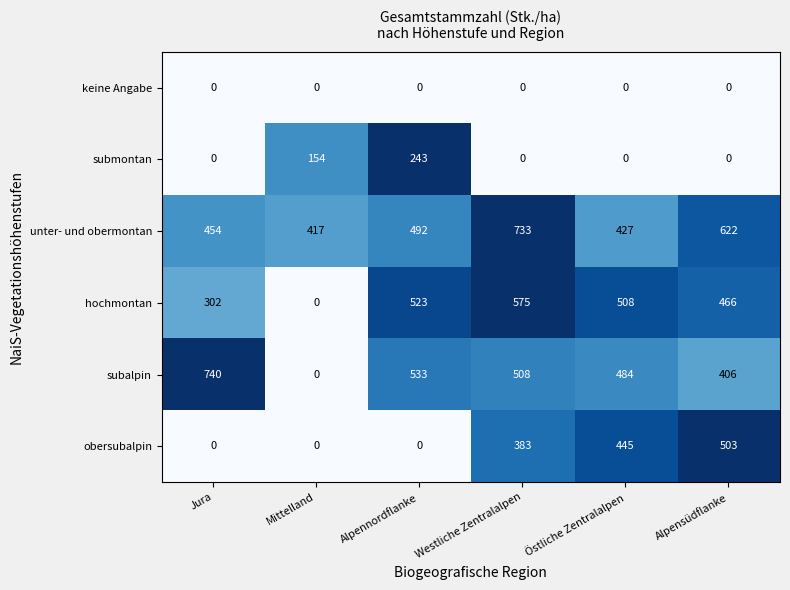

List the series in order of their peak value, highest first.

subalpin, unter- und obermontan, hochmontan, obersubalpin, submontan, keine Angabe